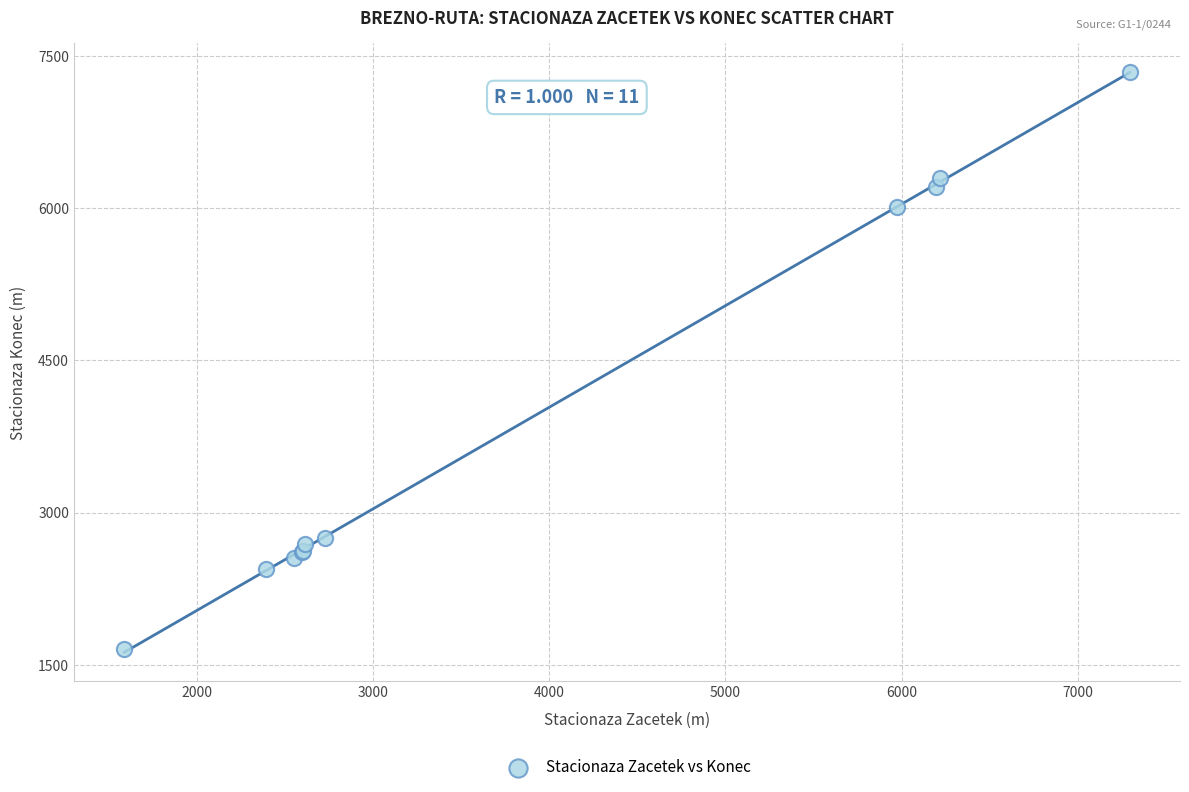

What Y value in the scatter plot is closest to 4498?

6011